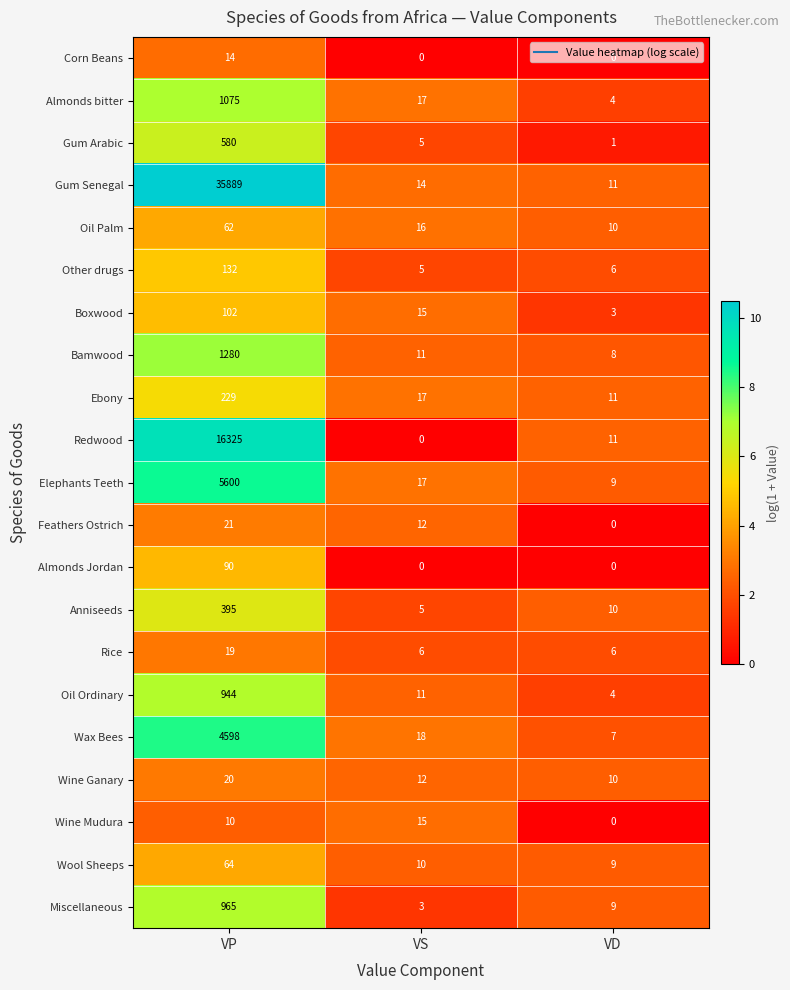

List the series in order of their peak value, lowest first.

Corn Beans, Wine Mudura, Rice, Wine Ganary, Feathers Ostrich, Oil Palm, Wool Sheeps, Almonds Jordan, Boxwood, Other drugs, Ebony, Anniseeds, Gum Arabic, Oil Ordinary, Miscellaneous, Almonds bitter, Bamwood, Wax Bees, Elephants Teeth, Redwood, Gum Senegal